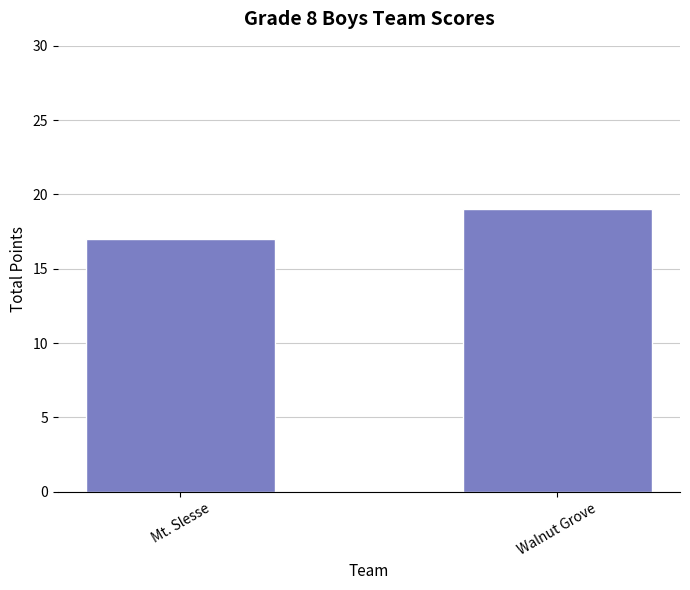

At which category does the chart reach its minimum across all series?

Mt. Slesse